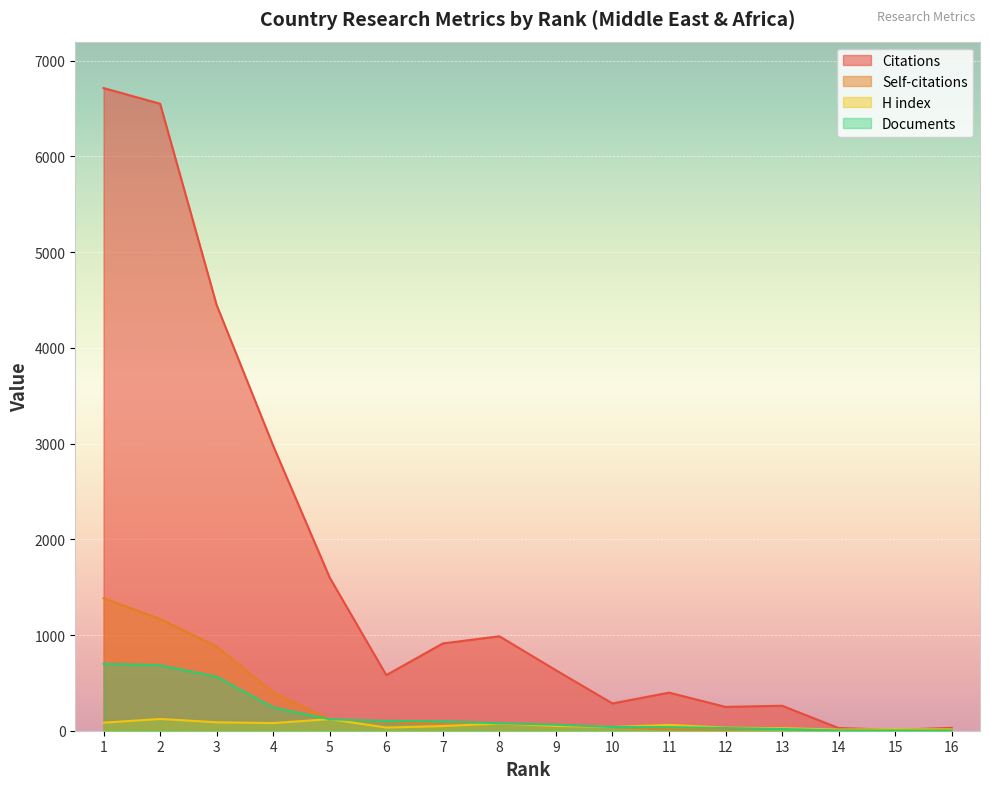

True or false: H index has a value of 26 at 11.

False